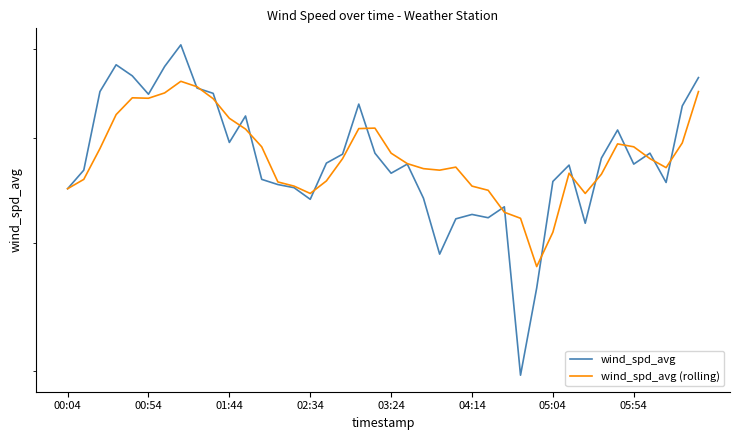

Between 21 and 28, which is larger?

21